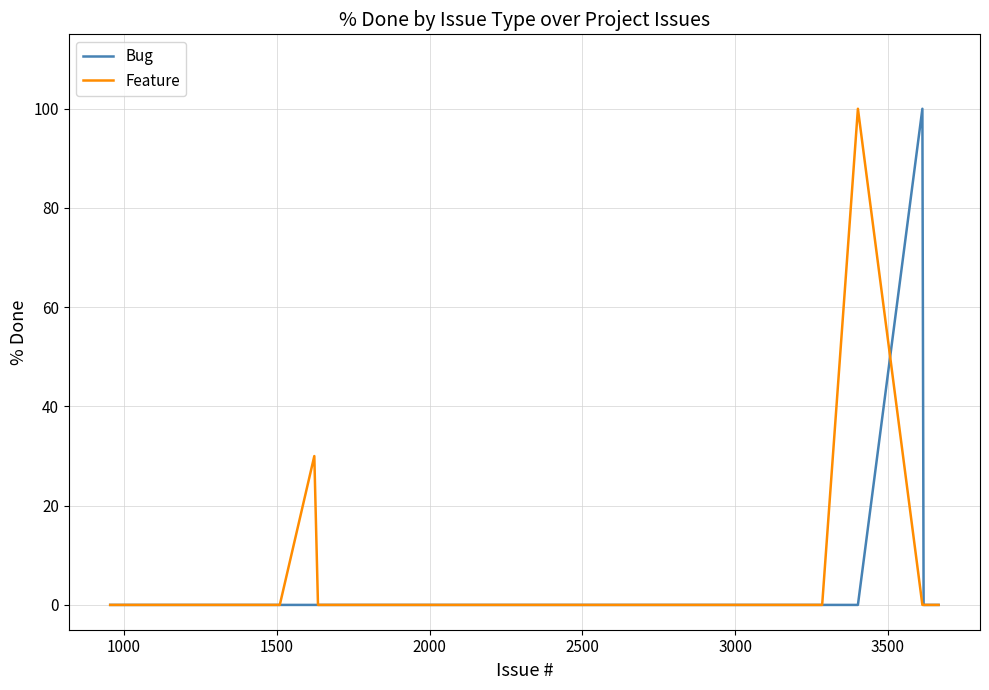

What is the maximum value shown in the chart?

100